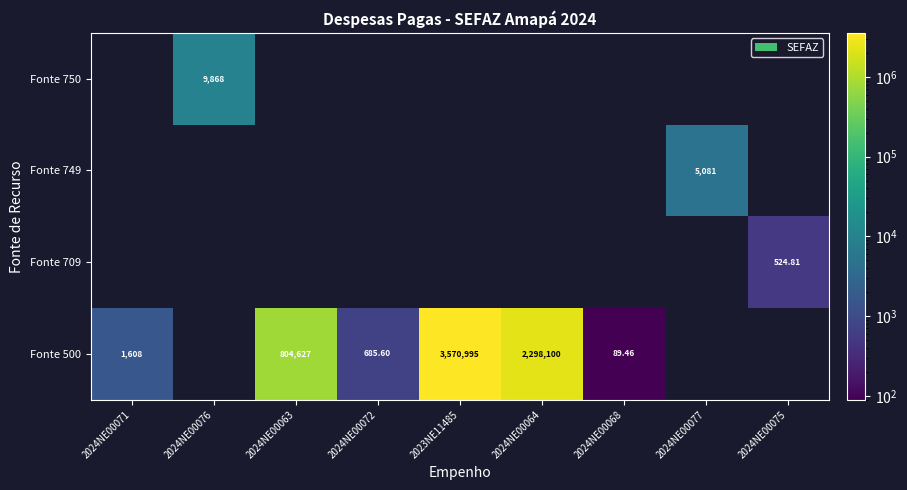

What is the difference between the highest and lowest values at 2024NE00072?

685.6